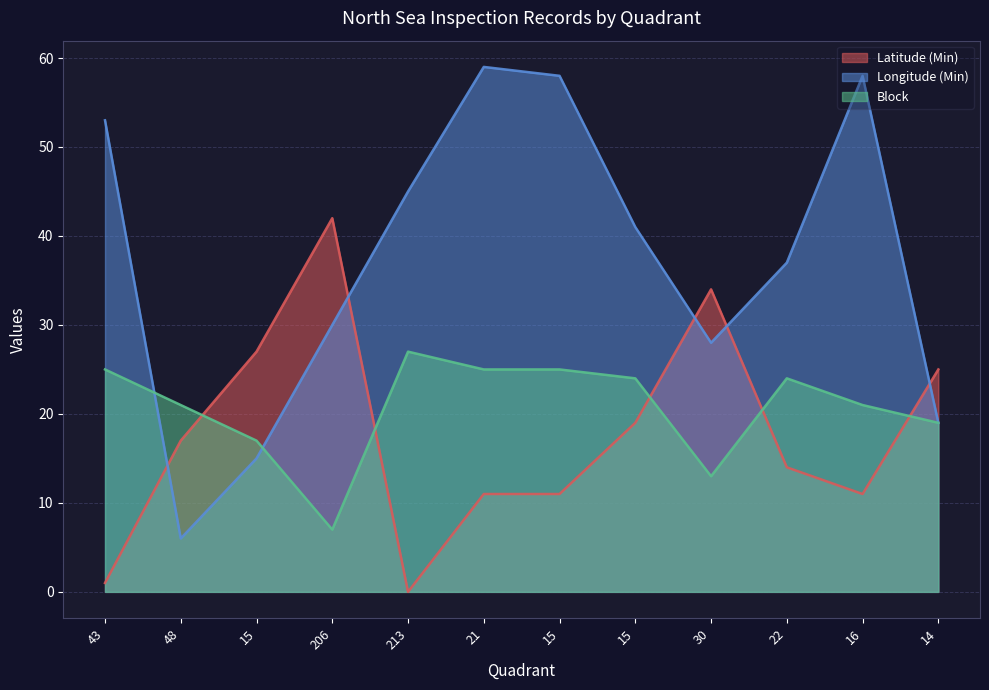

What are all the series names shown in the legend?

Latitude (Min), Longitude (Min), Block